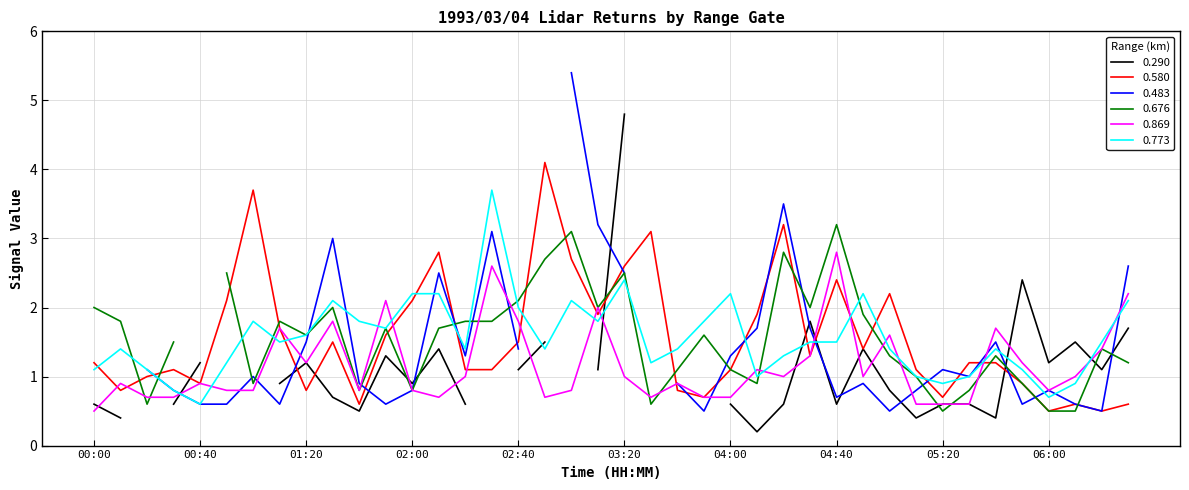

The value of 0.580 at 03:50 is 0.7. True or false?

True